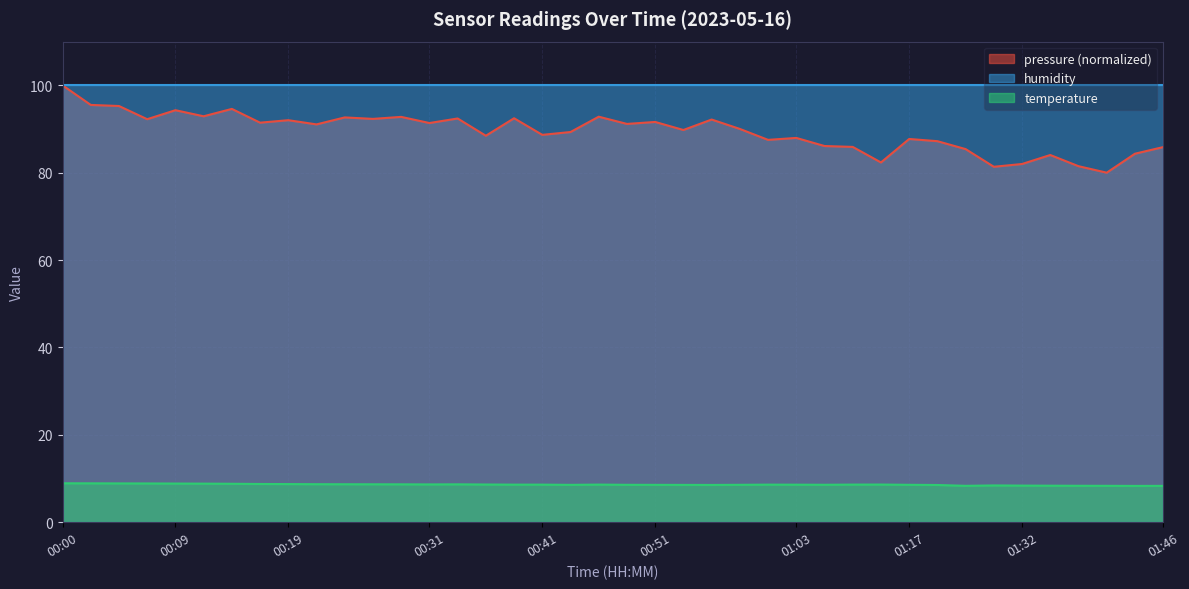

Which label corresponds to the largest value in the chart?

00:00